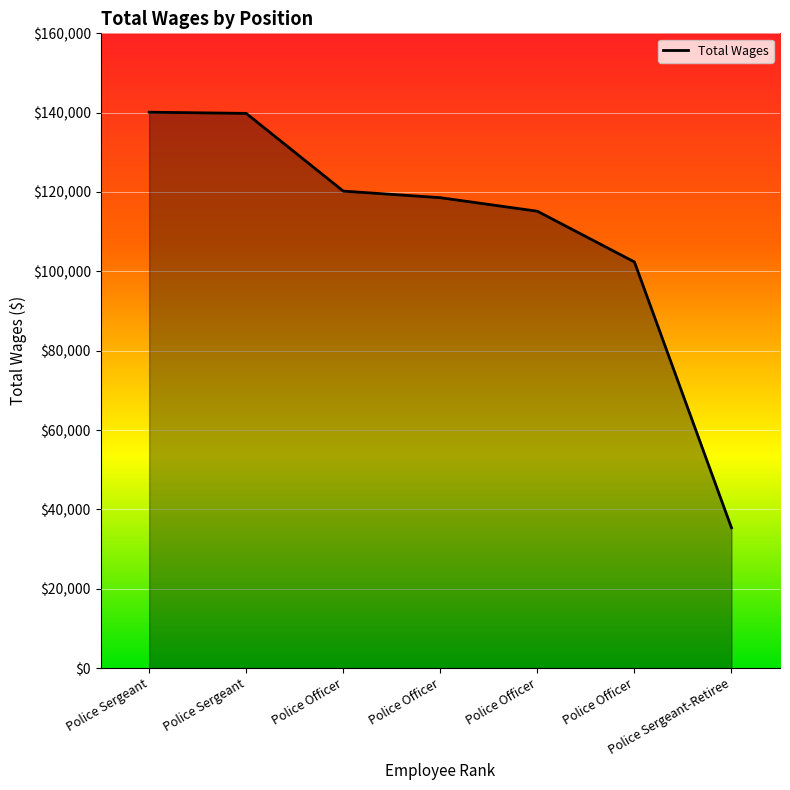

Does the chart have visible grid lines?

Yes